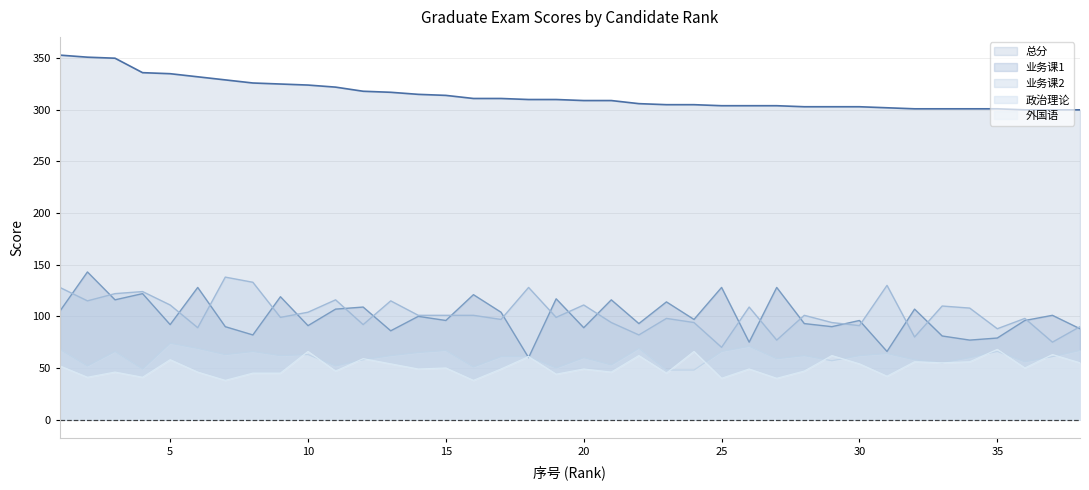

At which category is the sum across all series the highest?

1